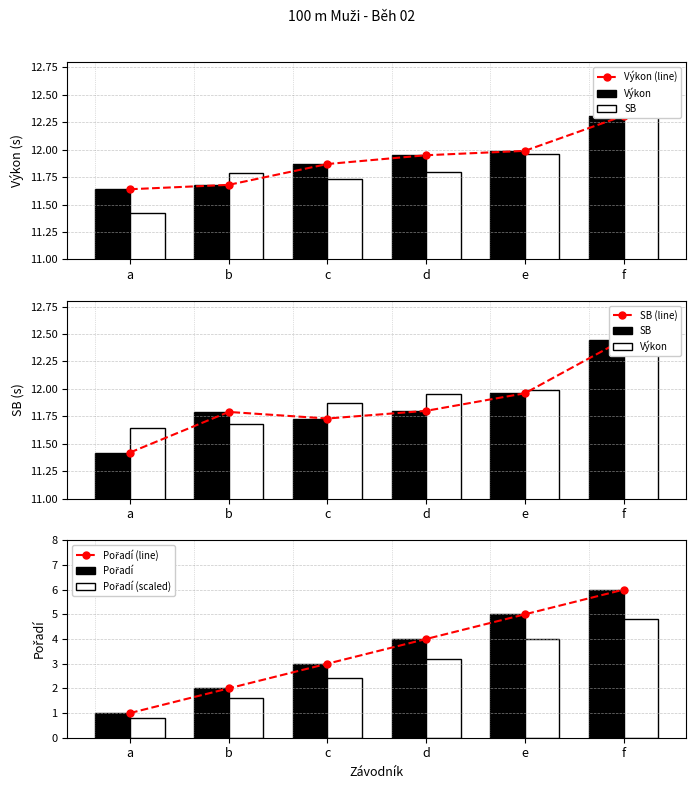

What is the difference between the maximum and minimum values in the Pořadí series?

5.0